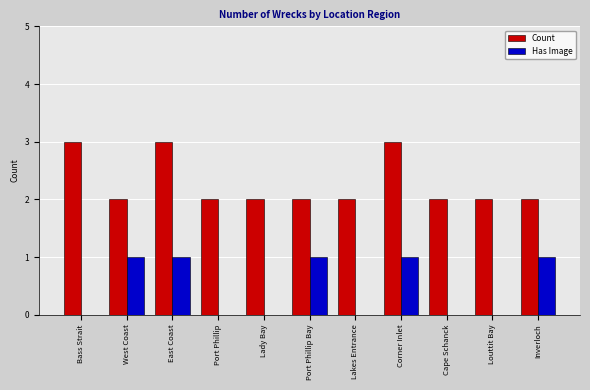

The Count series shows 3 at Lady Bay. True or false?

False